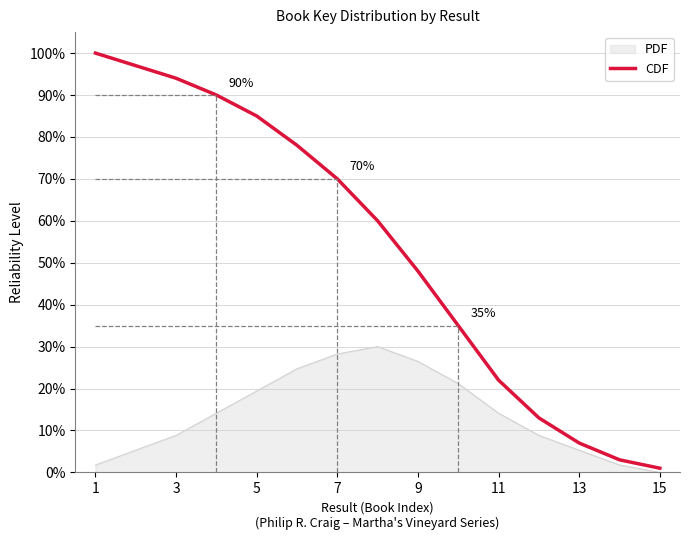

What is the maximum value shown in the chart?

100.0